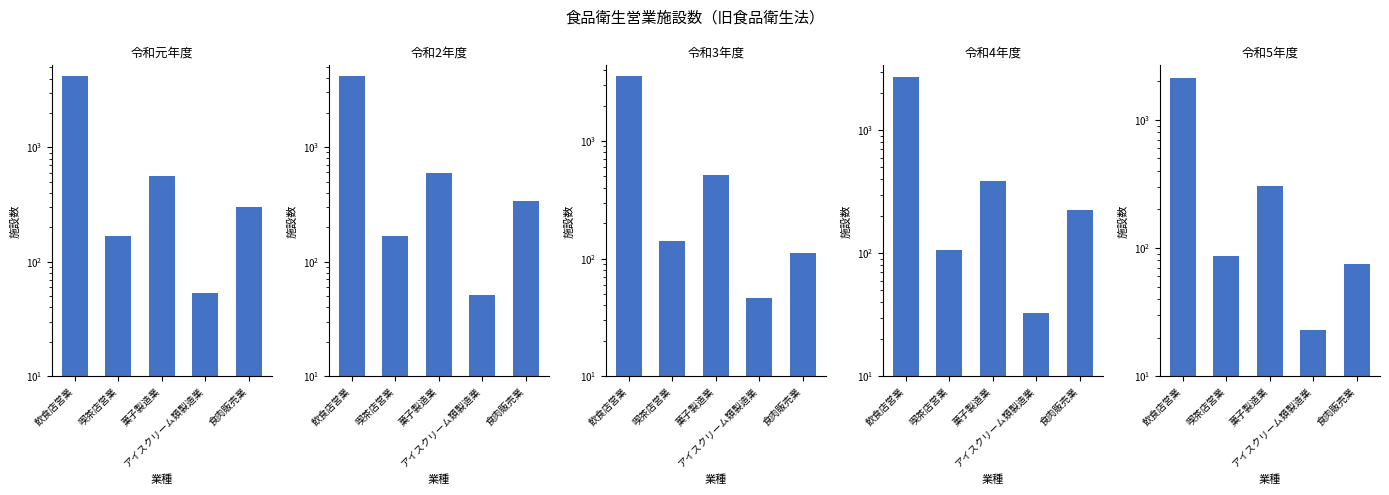

Reading left to right, extract all data points from this chart.

令和元年度: 4201	168	565	54	302
令和2年度: 4141	166	590	51	336
令和3年度: 3541	141	519	46	111
令和4年度: 2710	106	386	33	226
令和5年度: 2117	87	304	23	75